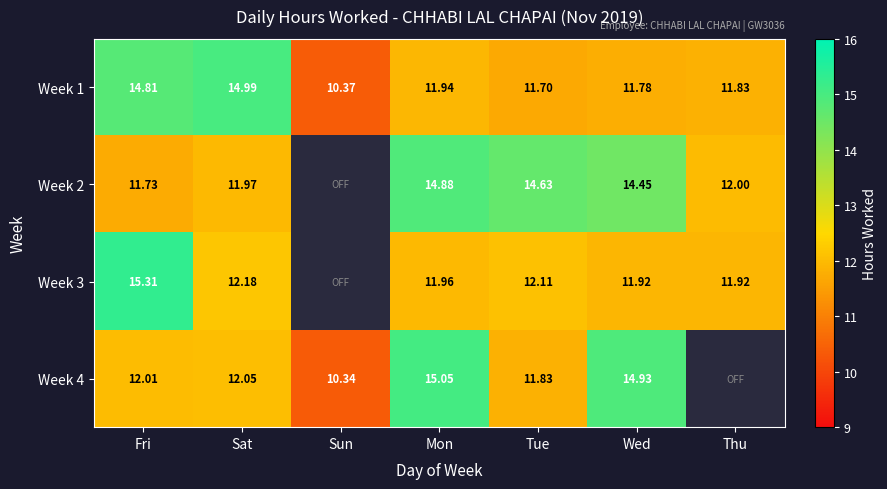

Between Mon and Fri, which is larger?

Fri